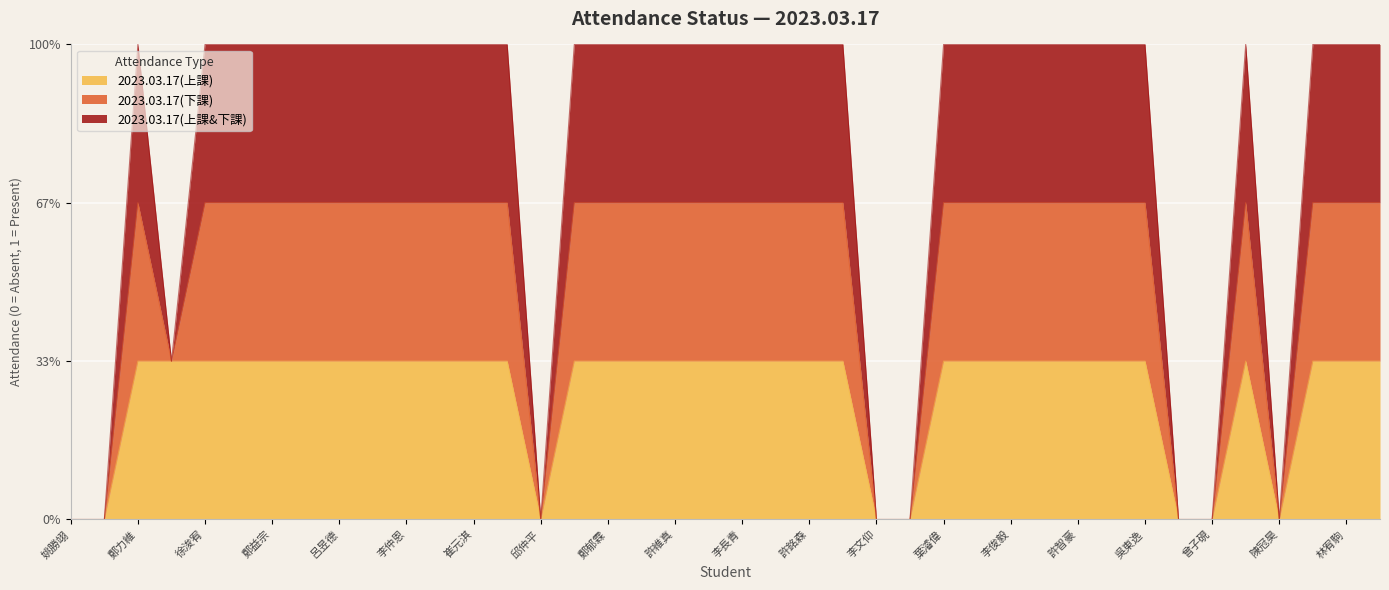

What is the greatest value displayed?

3